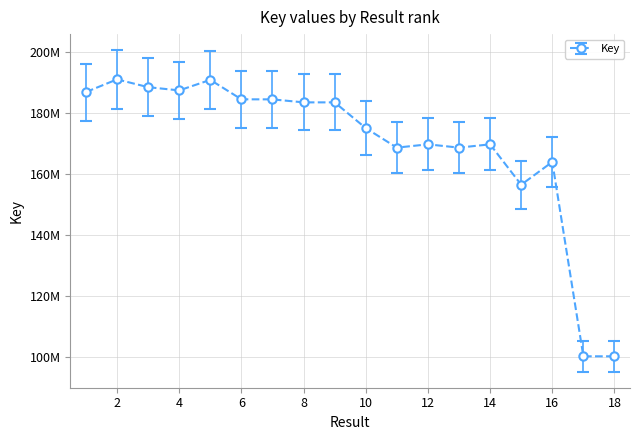

Which category has the lowest value across all series?

17